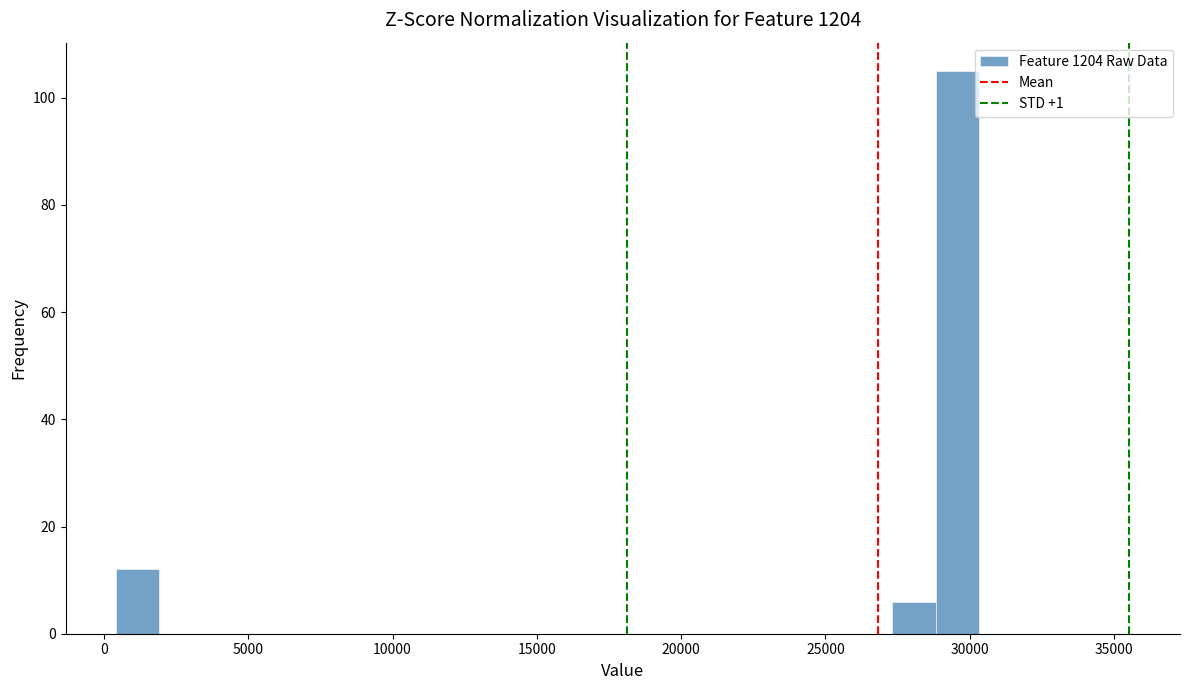

Around what value on the x-axis is the tallest bar? Give the approximate position of its centre, as read against the axis.

29500